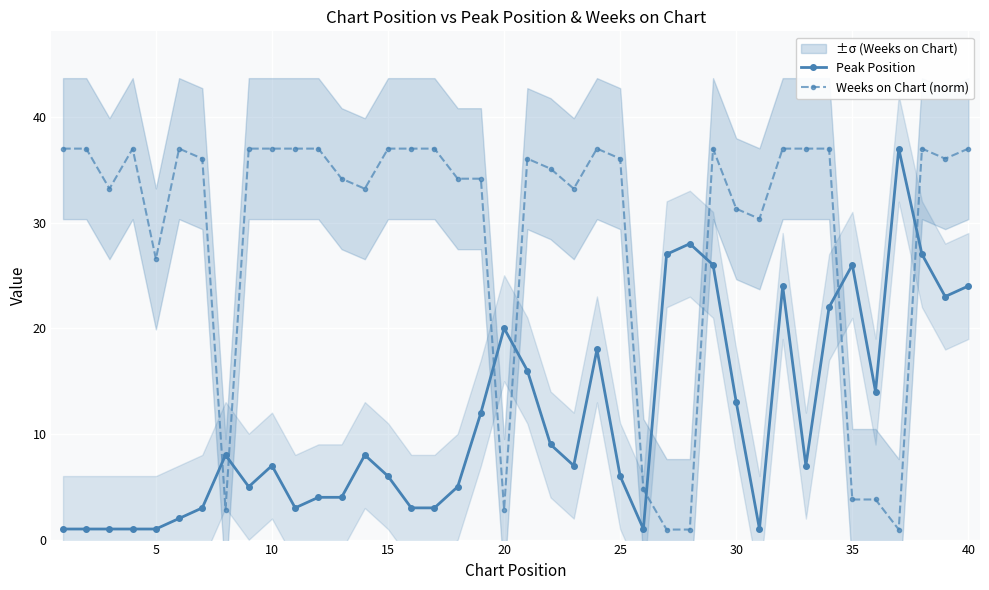

Is the value of Weeks on Chart (norm) at 30 greater than the value of Peak Position at 10?

Yes